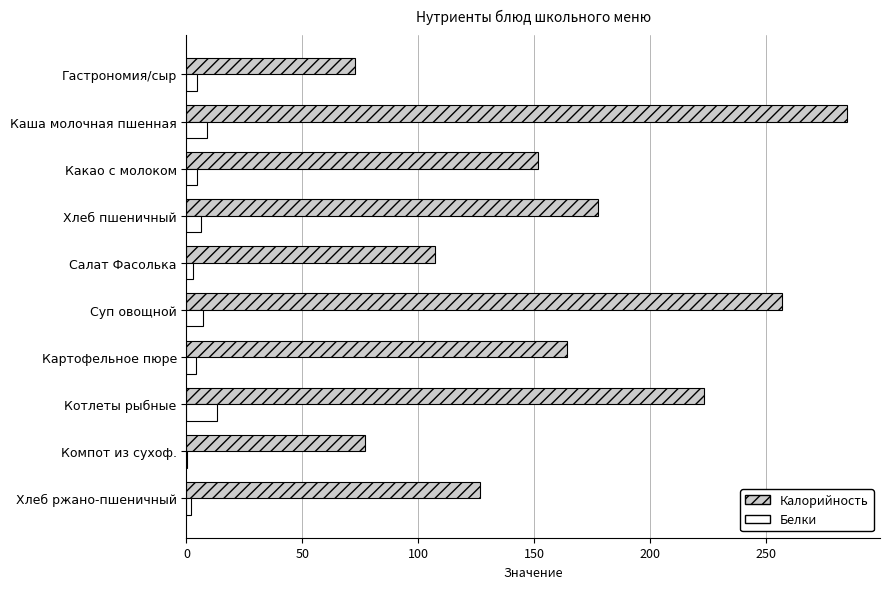

At which category is the sum across all series the highest?

Каша молочная пшенная